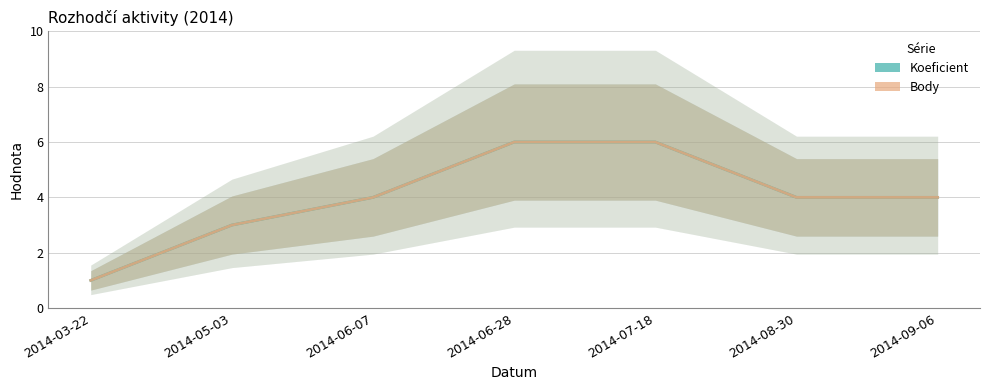

Rank the categories by Koeficient value from lowest to highest.

2014-03-22, 2014-05-03, 2014-06-07, 2014-08-30, 2014-09-06, 2014-06-28, 2014-07-18